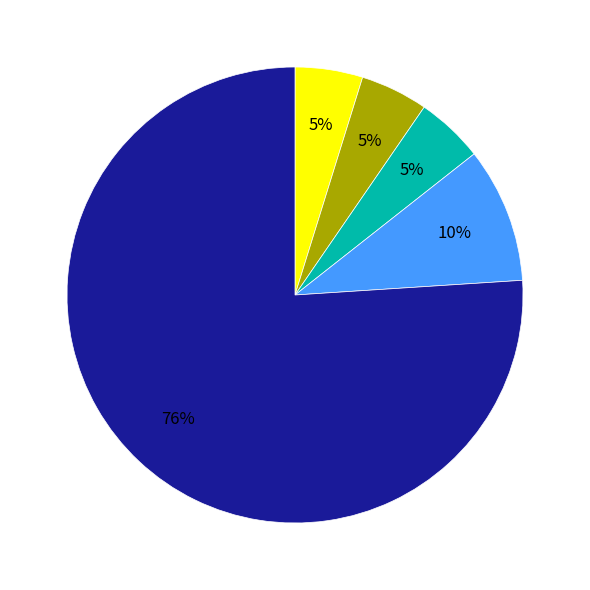

To the nearest percent, what is the average slice percentage?

20%